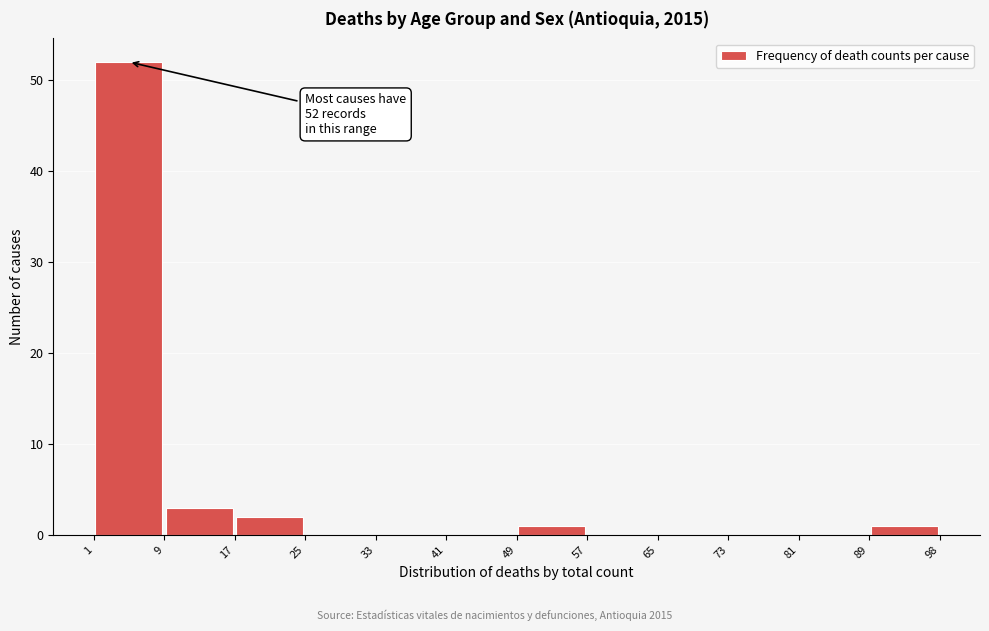

Which range on the x-axis has the tallest bar?

1 to 9